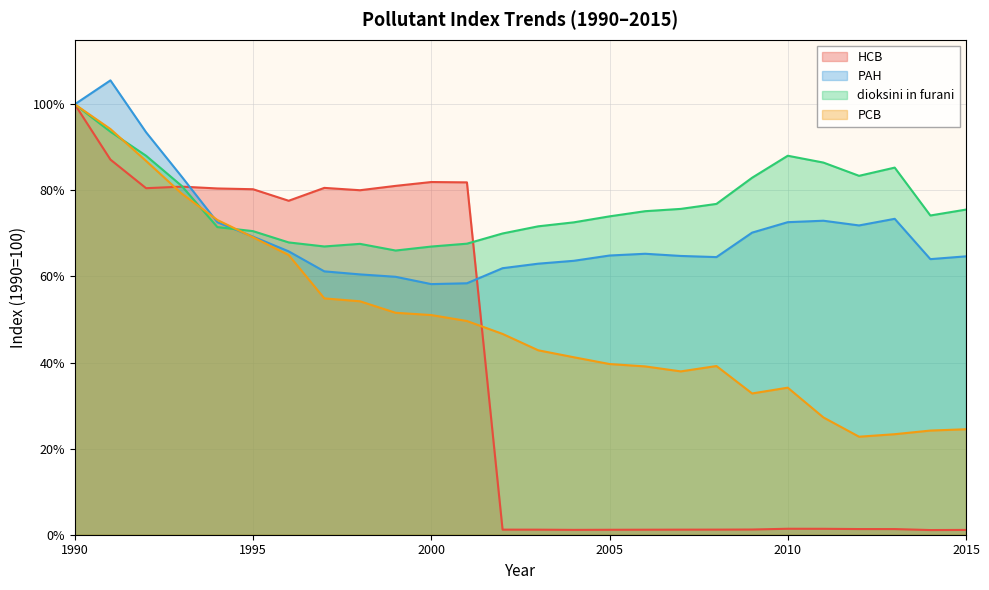

True or false: PCB and dioksini in furani intersect in this chart.

True